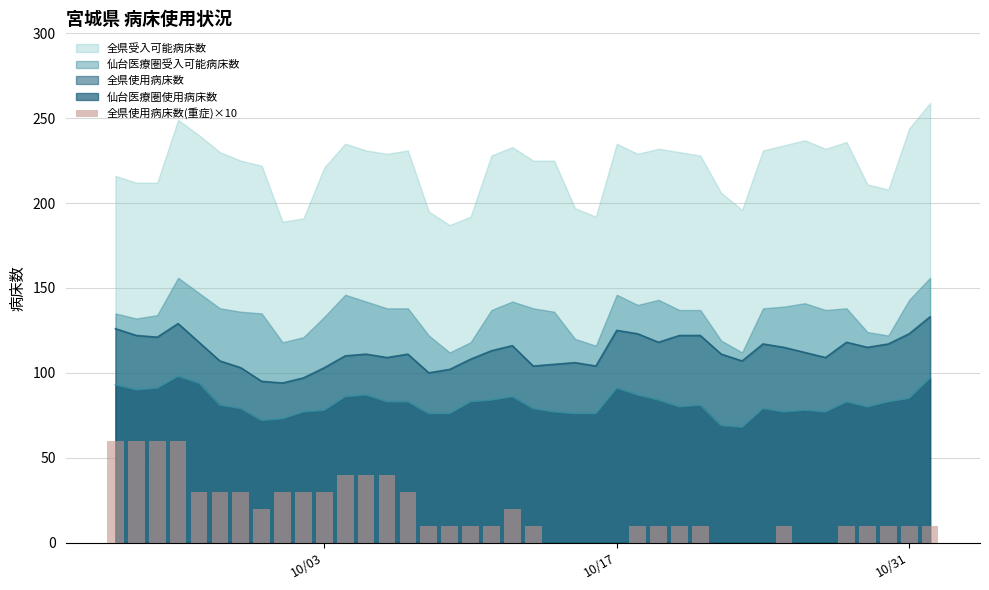

What is the maximum value for 仙台医療圏使用病床数?

98